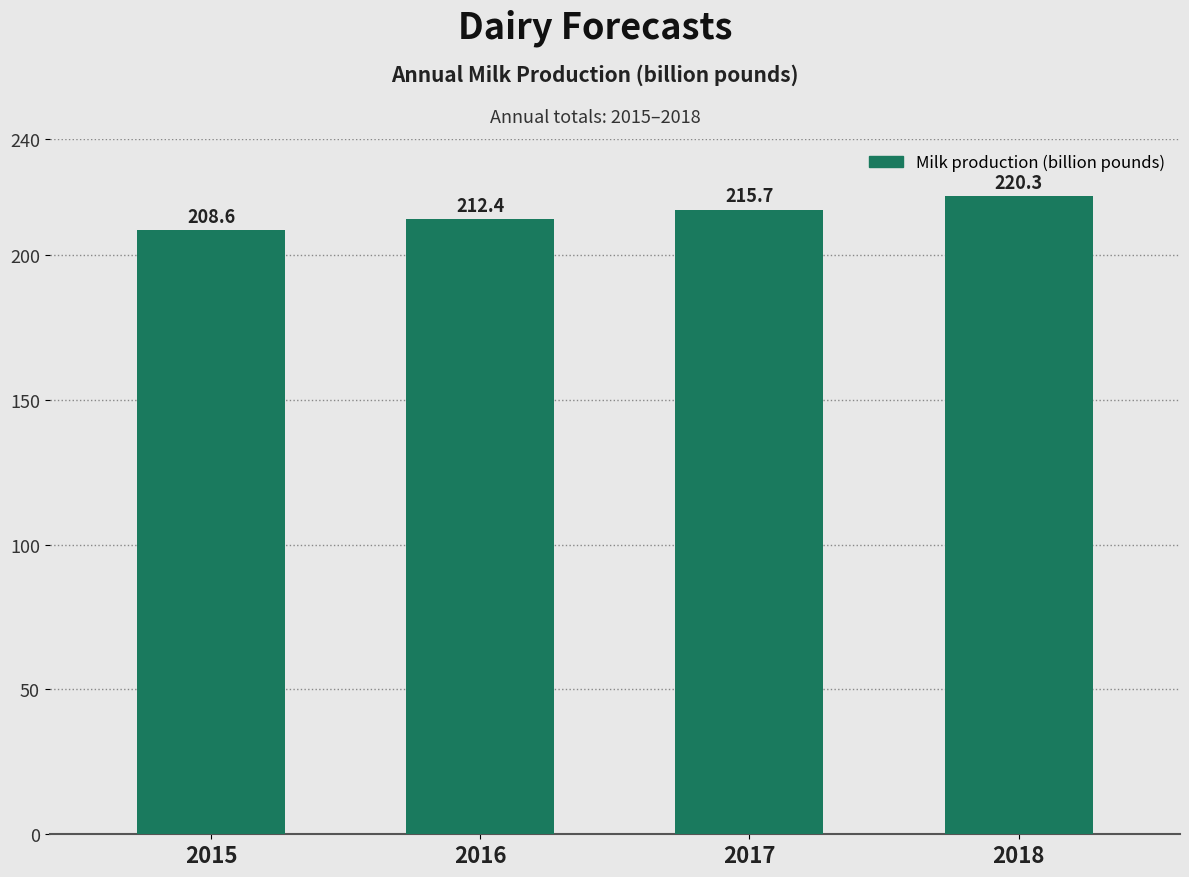

List the labels in order of value, largest first.

2018, 2017, 2016, 2015